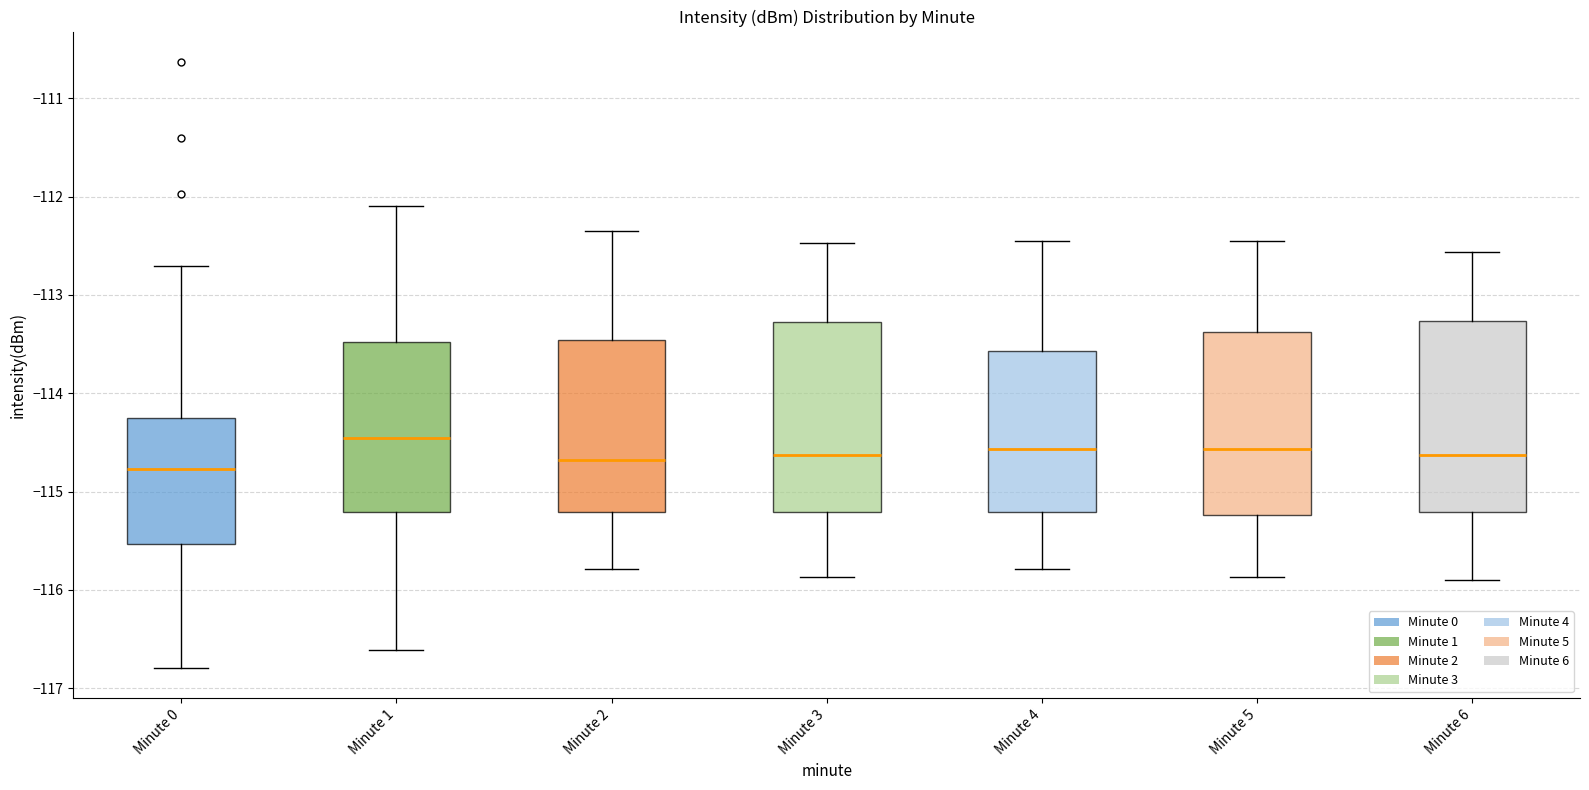

Reading left to right, transcribe this box plot: for each box, give where its median line is, the range the box spans, and where its two whiskers end, as read against the y-axis. The values are not printed on the chart, so give them approximately, as read against the axis.

Minute 0: median -114.8, box -115.5 to -114.3, whiskers -116.8 to -112.7
Minute 1: median -114.5, box -115.2 to -113.5, whiskers -116.6 to -112.1
Minute 2: median -114.7, box -115.2 to -113.5, whiskers -115.8 to -112.3
Minute 3: median -114.6, box -115.2 to -113.3, whiskers -115.9 to -112.5
Minute 4: median -114.6, box -115.2 to -113.6, whiskers -115.8 to -112.5
Minute 5: median -114.6, box -115.2 to -113.4, whiskers -115.9 to -112.5
Minute 6: median -114.6, box -115.2 to -113.3, whiskers -115.9 to -112.6